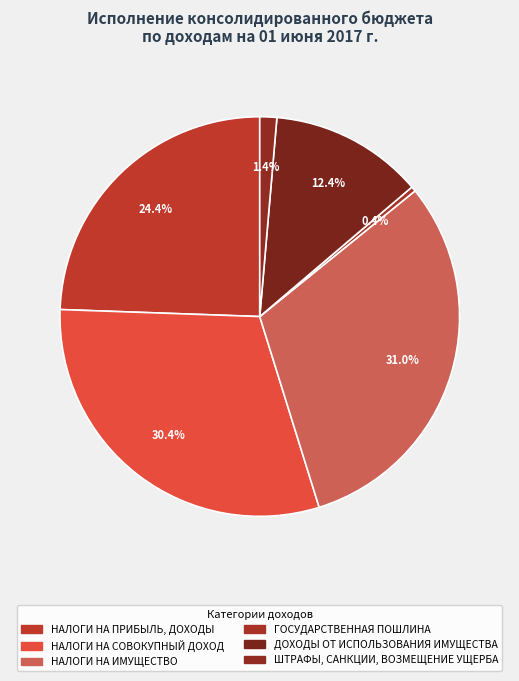

Which category has the smallest portion of the pie?

ГОСУДАРСТВЕННАЯ ПОШЛИНА